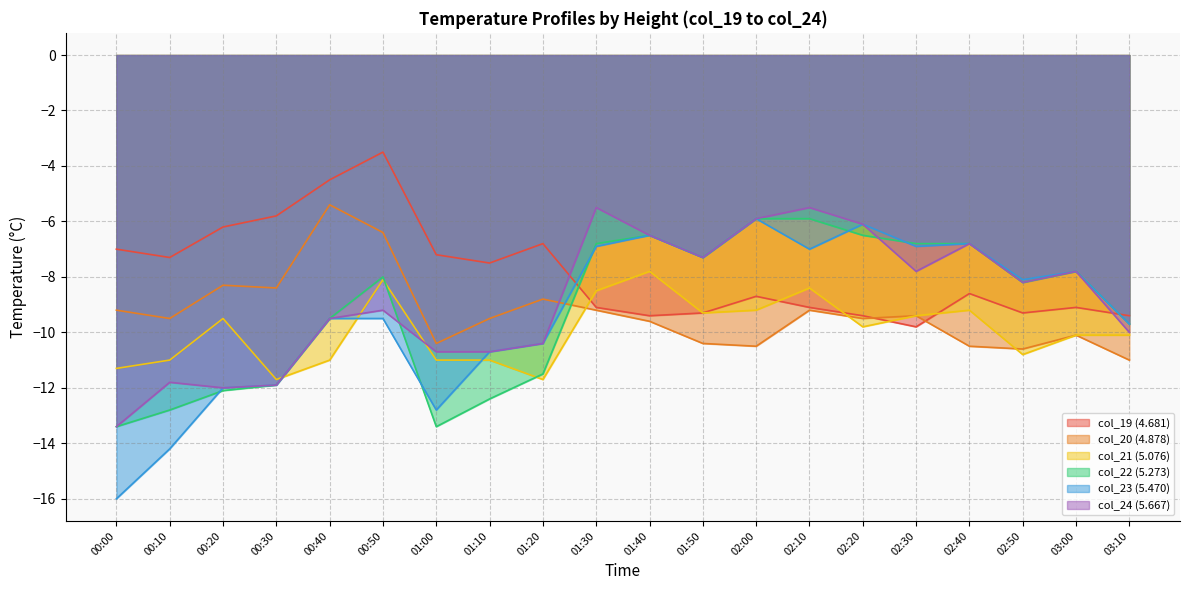

Does the chart display data point markers on the line(s)?

No